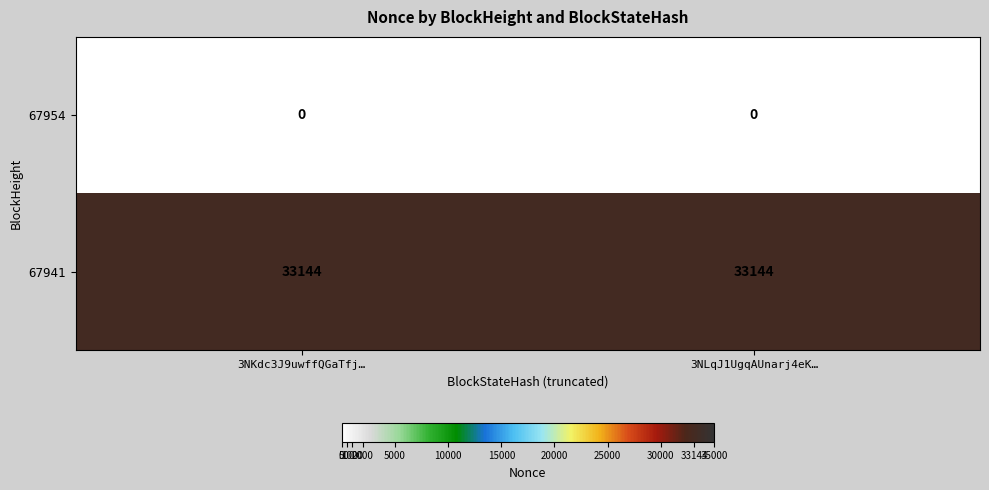

What is the spread (max minus min) of values at 3NKdc3J9uwffQGaTfj…?

33144